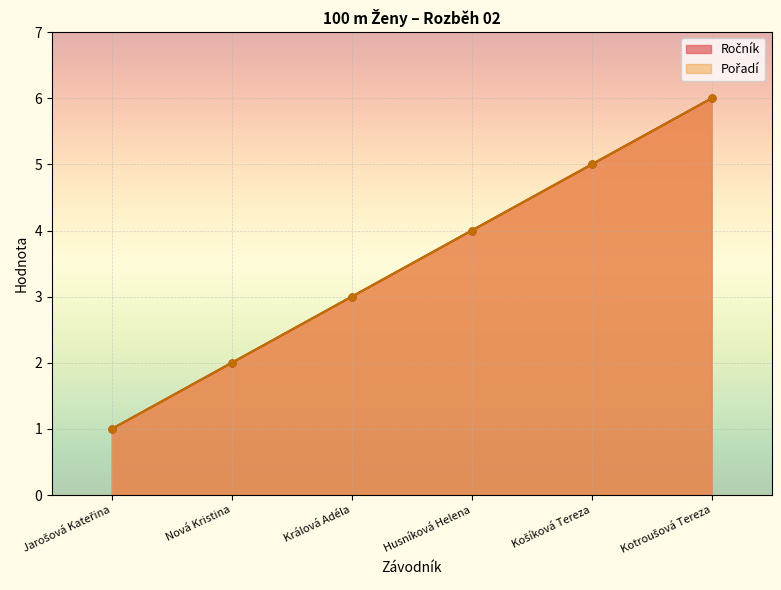

Reading left to right, what are all the values shown in this chart?

Ročník: 1	2	3	4	5	6
Pořadí: 1	2	3	4	5	6